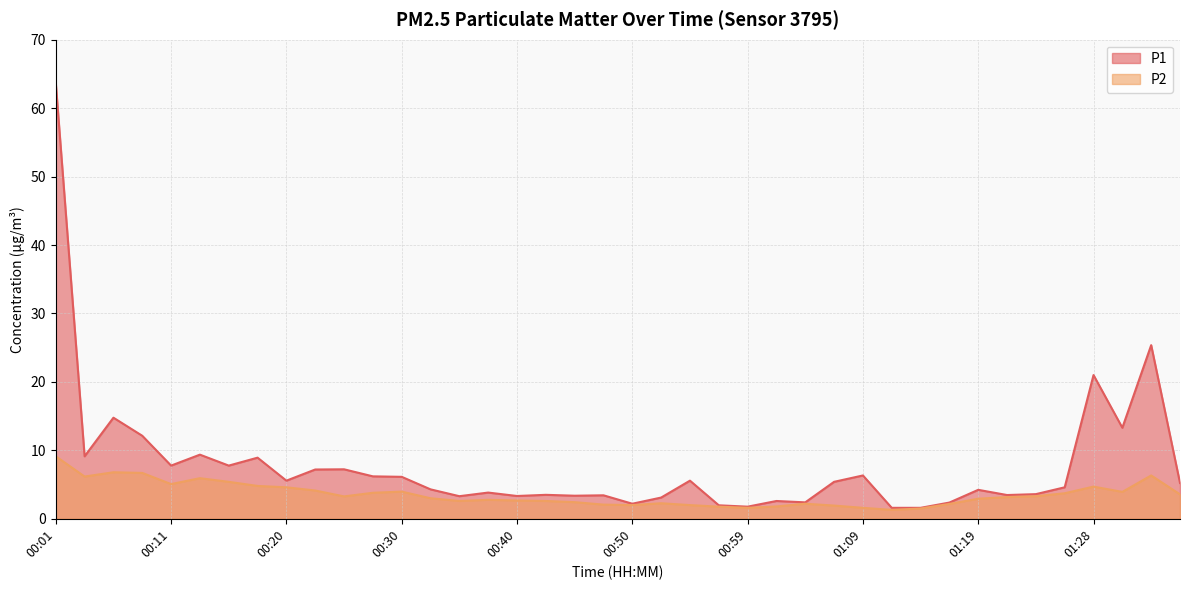

What is the label of the 3rd point from the left?

00:06